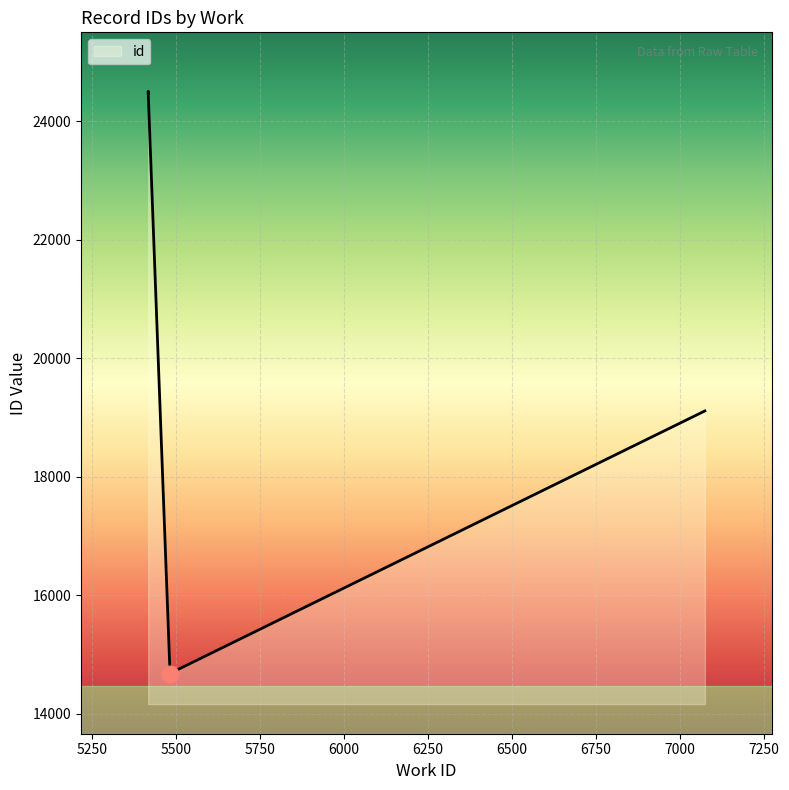

What value does the data have at 6500?

19112